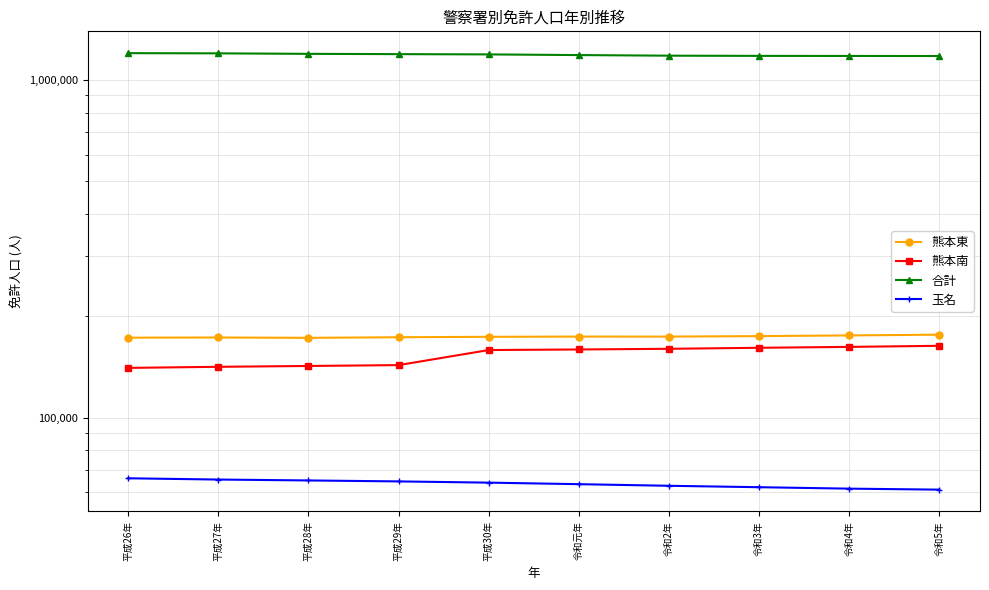

What is the minimum value for 熊本南?

140297